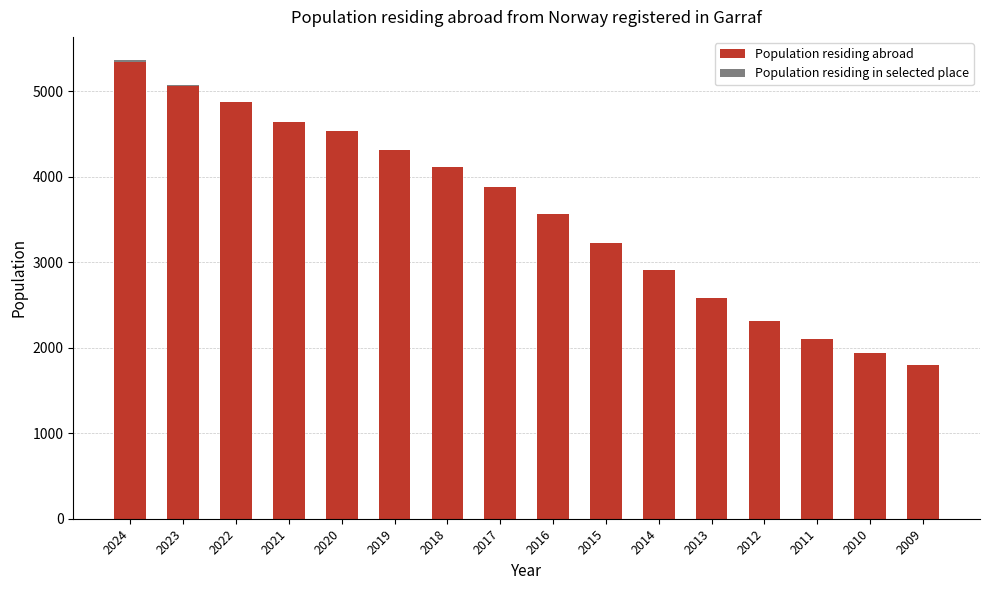

Is it true that Population residing abroad equals 1591 at 2013?

False